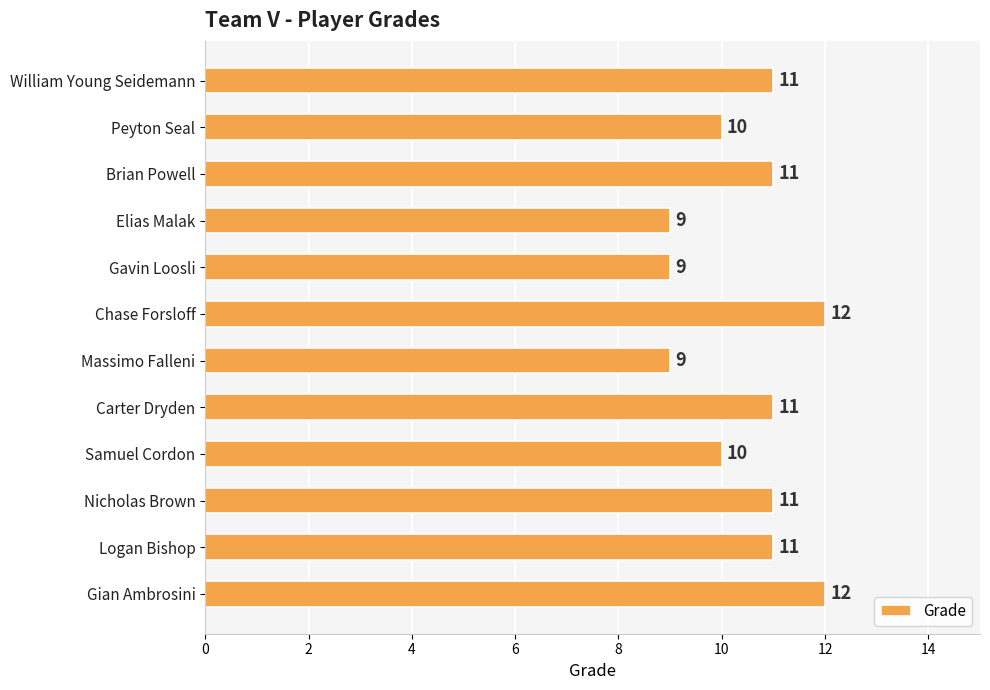

Count the values in the range 10 to 11.

7